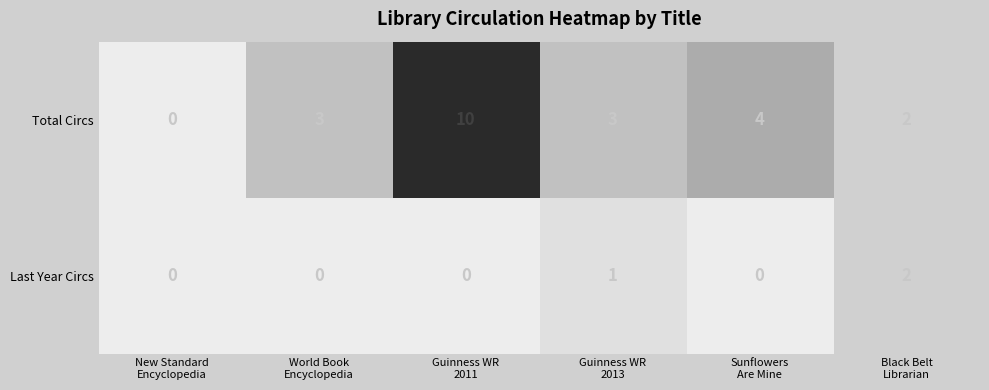

How many series are shown in this chart?

2